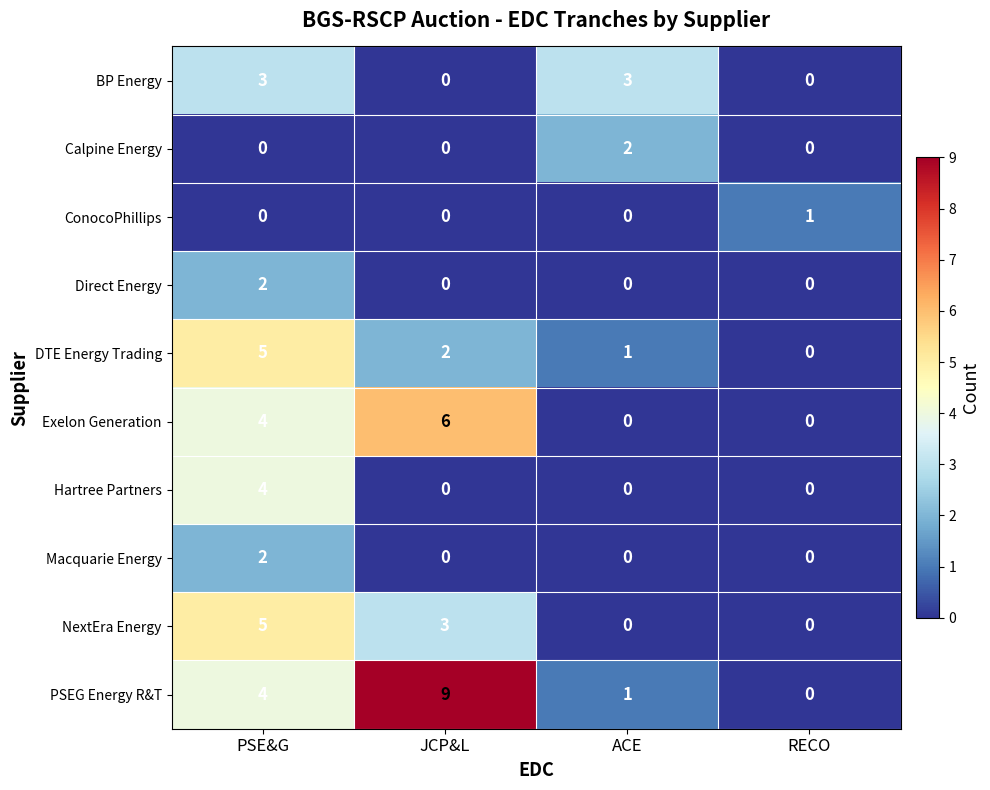

The PSEG Energy R&T series shows 3 at RECO. True or false?

False